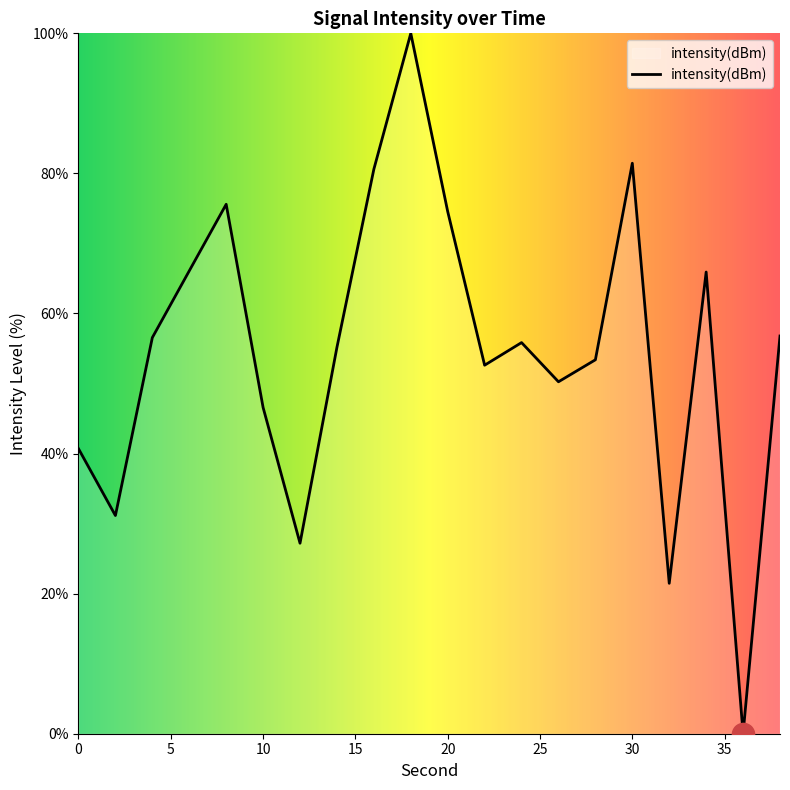

What is the greatest value displayed?

100.0